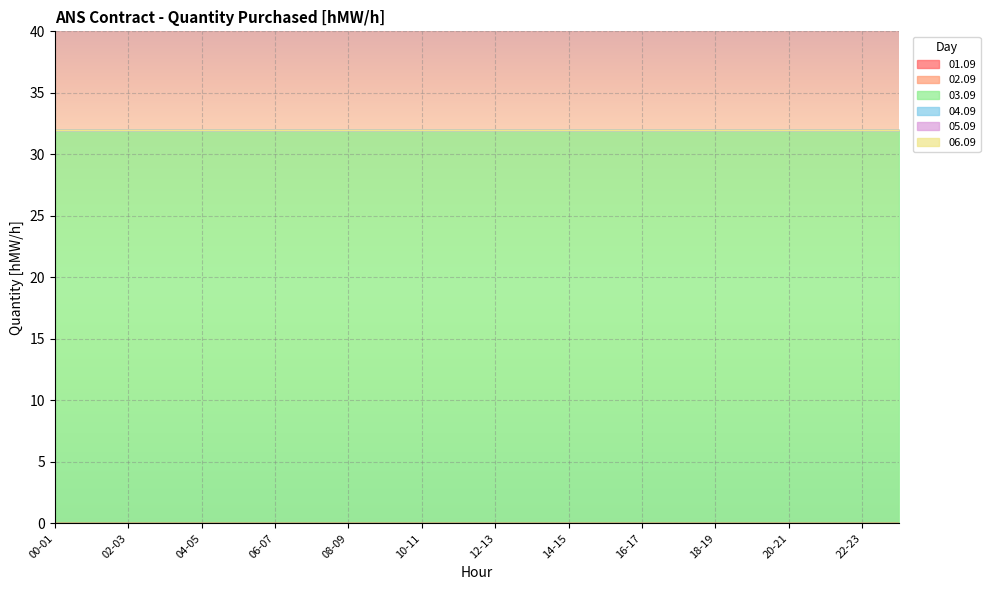

Is it true that 02.09 equals 0 at 09-10?

True